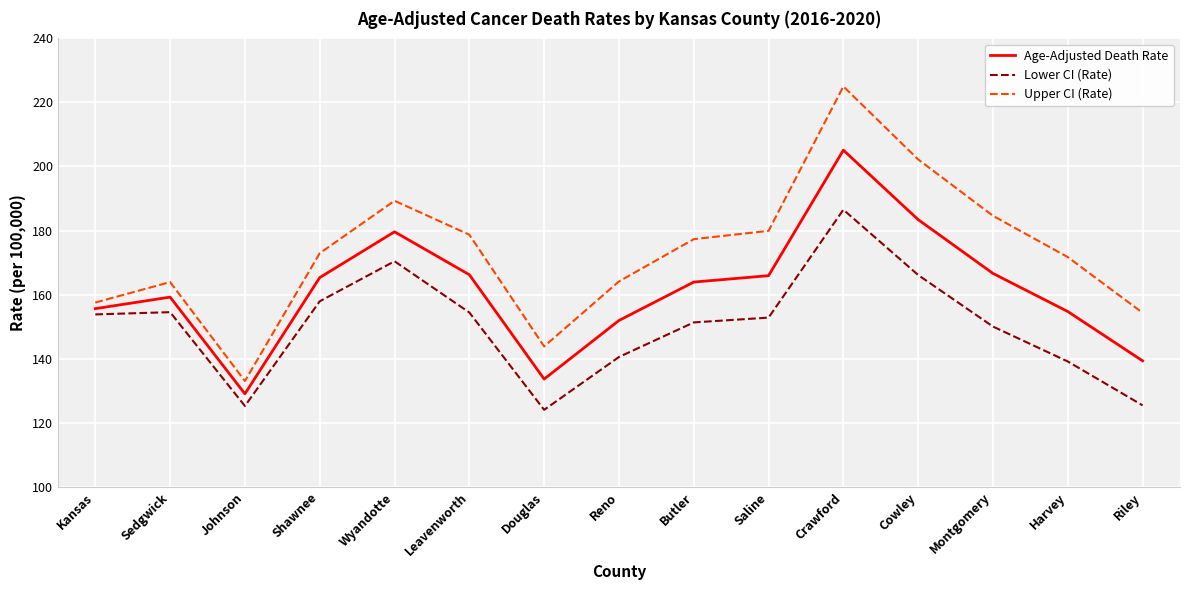

Does the chart have visible grid lines?

Yes